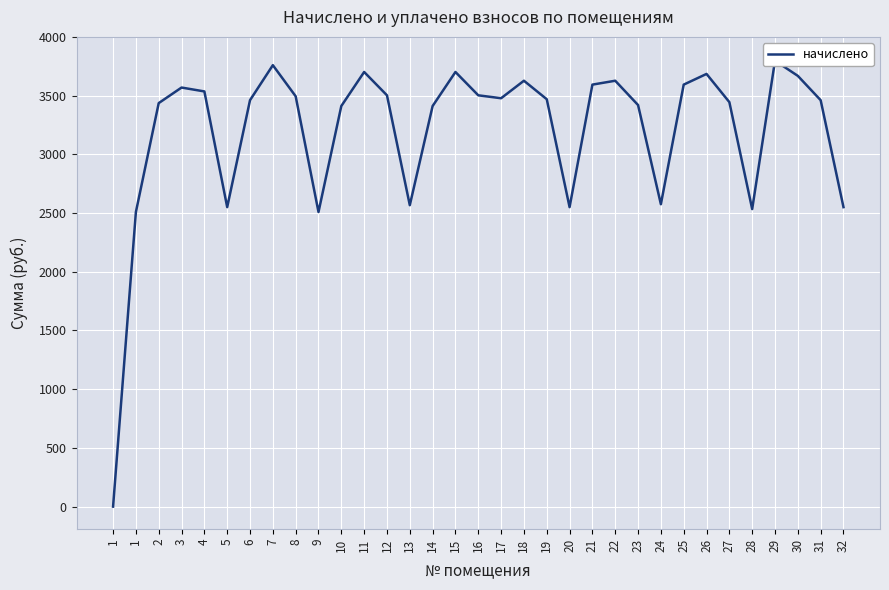

The value at 17 is 3477.6. True or false?

True